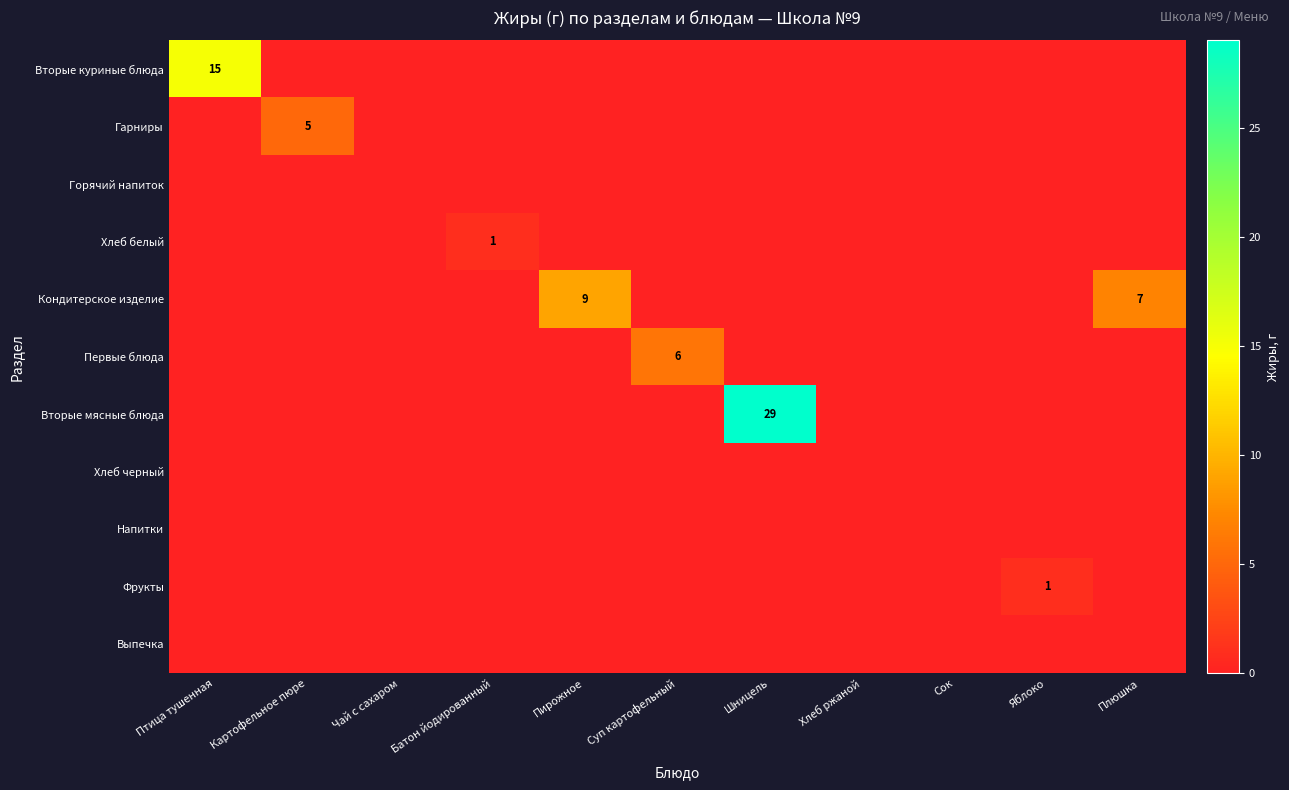

Is the value of Вторые мясные блюда at Чай с сахаром greater than the value of Кондитерское изделие at Хлеб ржаной?

No